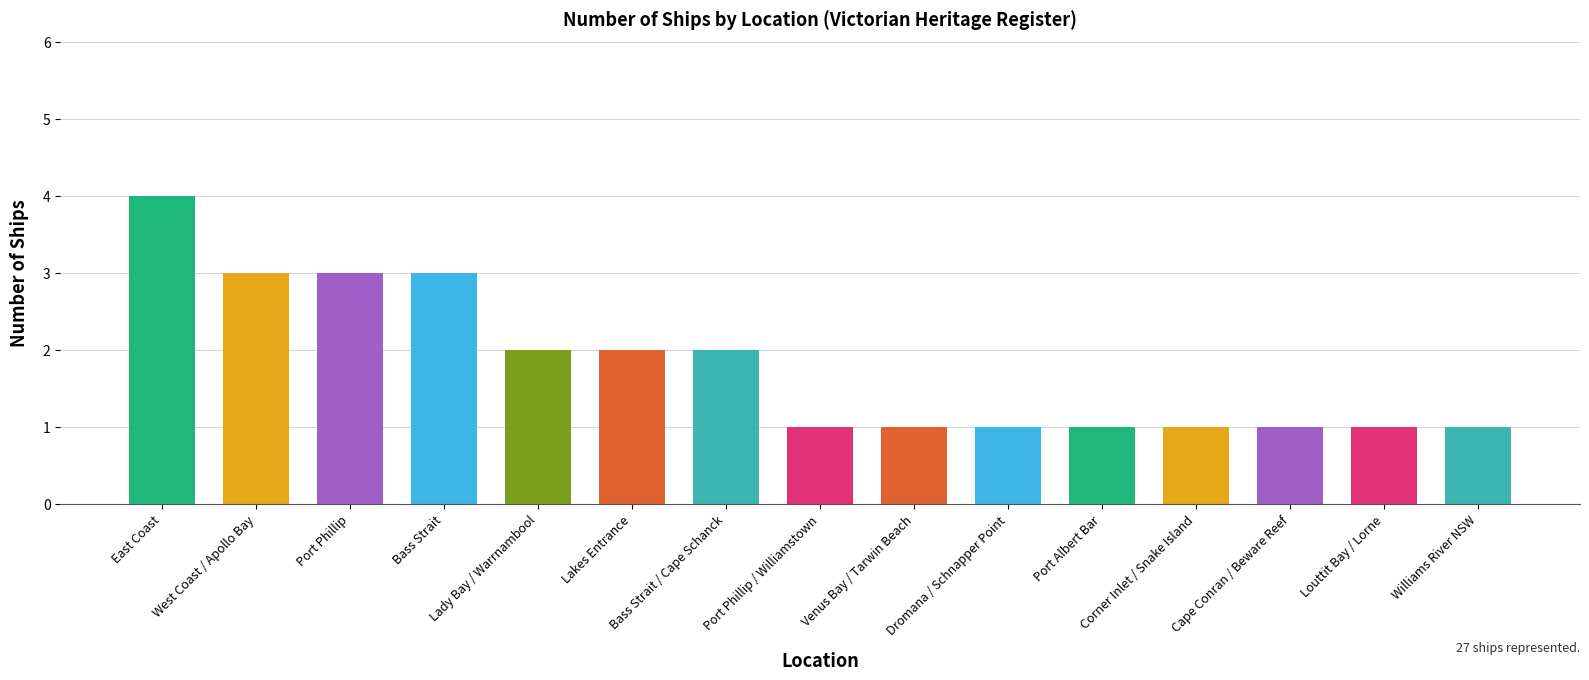

Reading right to left, extract all data points from this chart.

Williams River NSW=1	Louttit Bay / Lorne=1	Cape Conran / Beware Reef=1	Corner Inlet / Snake Island=1	Port Albert Bar=1	Dromana / Schnapper Point=1	Venus Bay / Tarwin Beach=1	Port Phillip / Williamstown=1	Bass Strait / Cape Schanck=2	Lakes Entrance=2	Lady Bay / Warrnambool=2	Bass Strait=3	Port Phillip=3	West Coast / Apollo Bay=3	East Coast=4